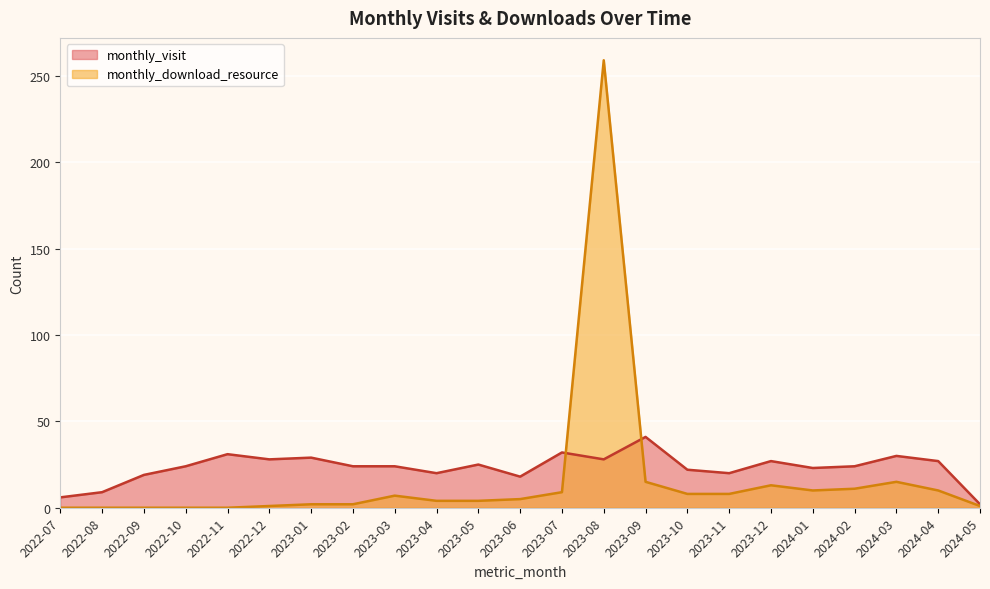

Where is monthly_download_resource nearest to the value 129?

2023-09